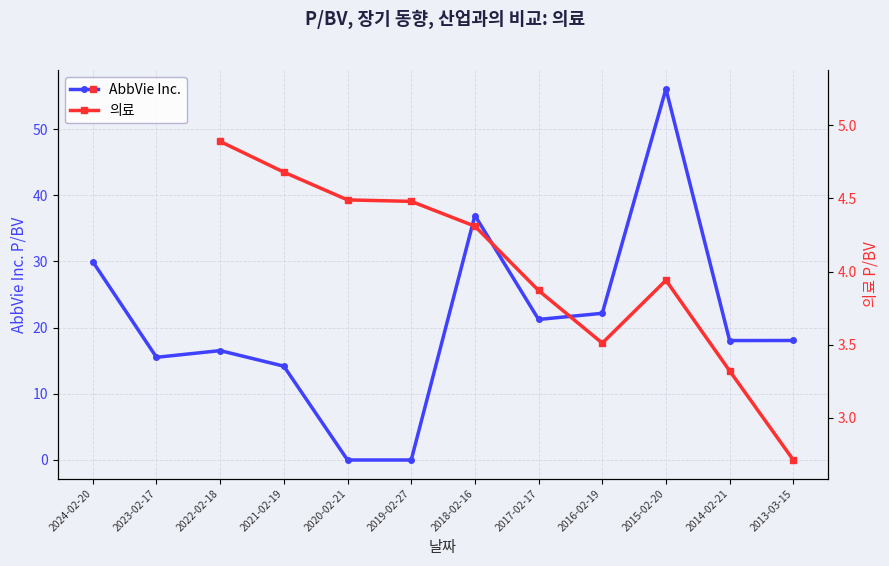

Which category has the highest value in the AbbVie Inc. series?

2015-02-20